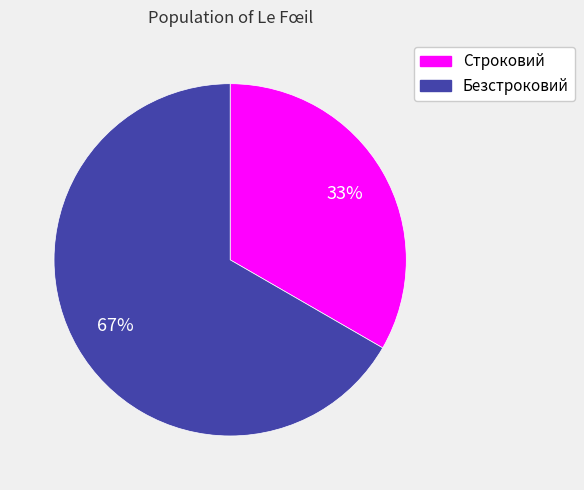

Which slice is the smallest?

Строковий